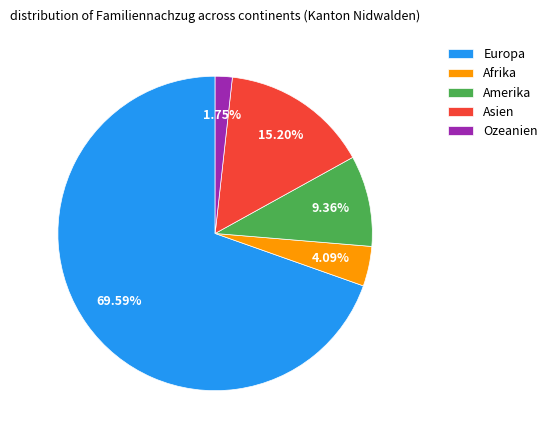

Rank the categories by value from highest to lowest.

Europa, Asien, Amerika, Afrika, Ozeanien